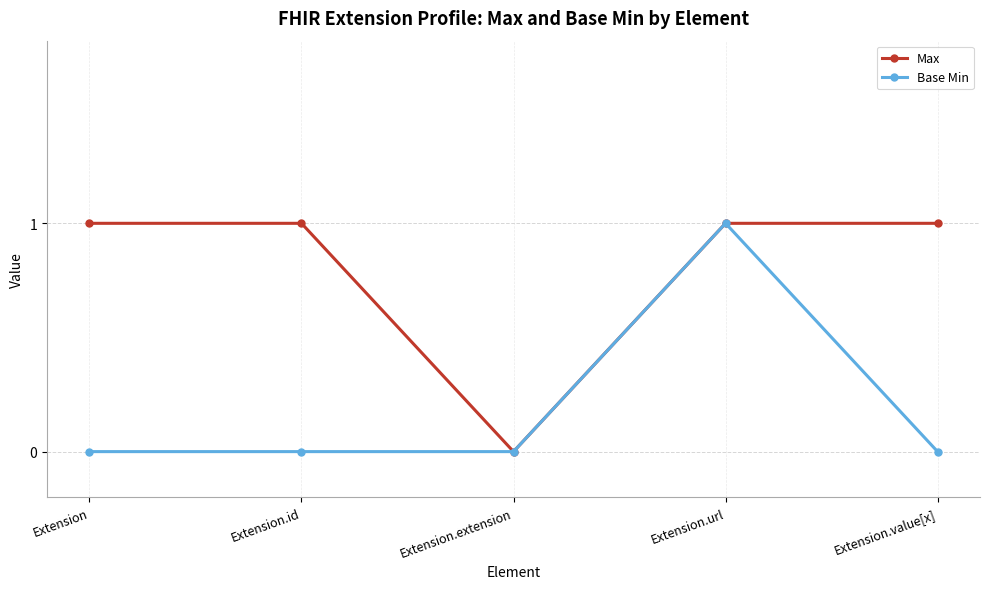

What is the label of the 5th point from the right?

Extension